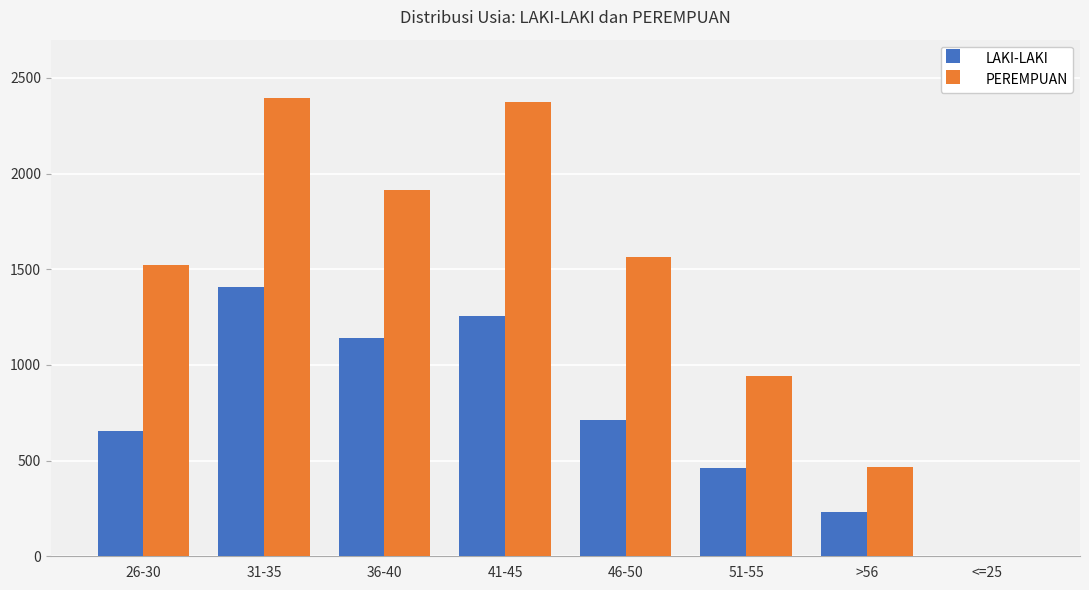

What is the difference between the PEREMPUAN values at 31-35 and 26-30?

872